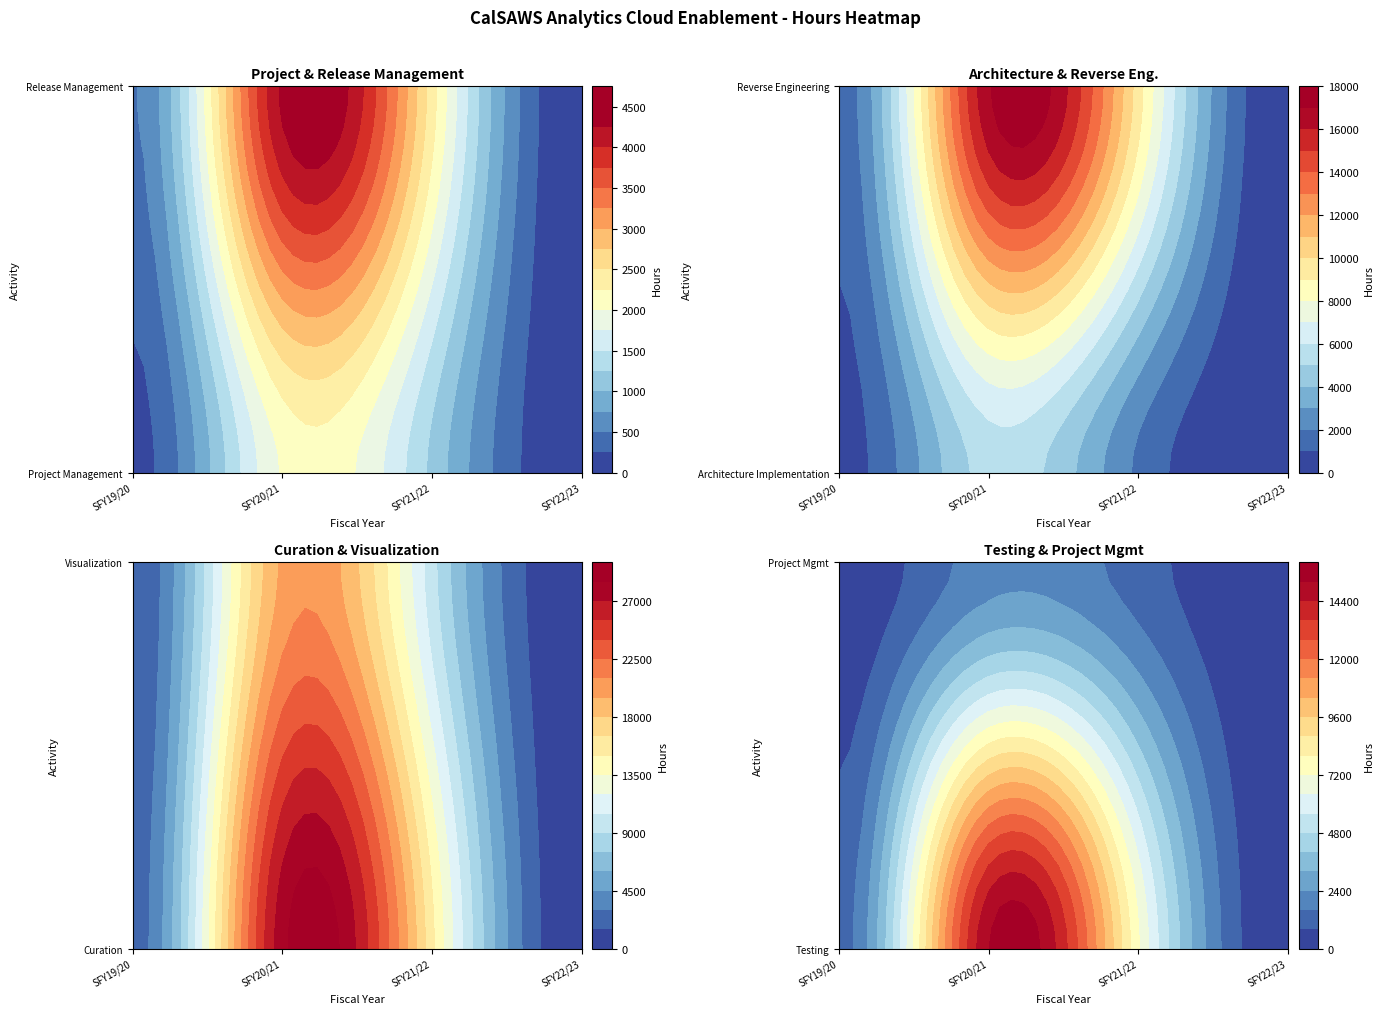

At how many categories does at least one series exceed 27004?

1